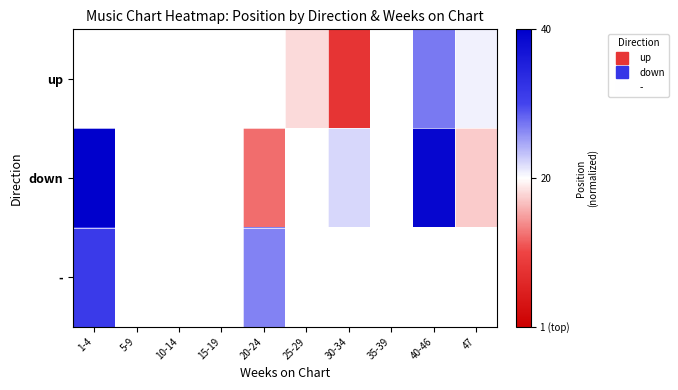

Which category has the lowest value in the down series?

20-24